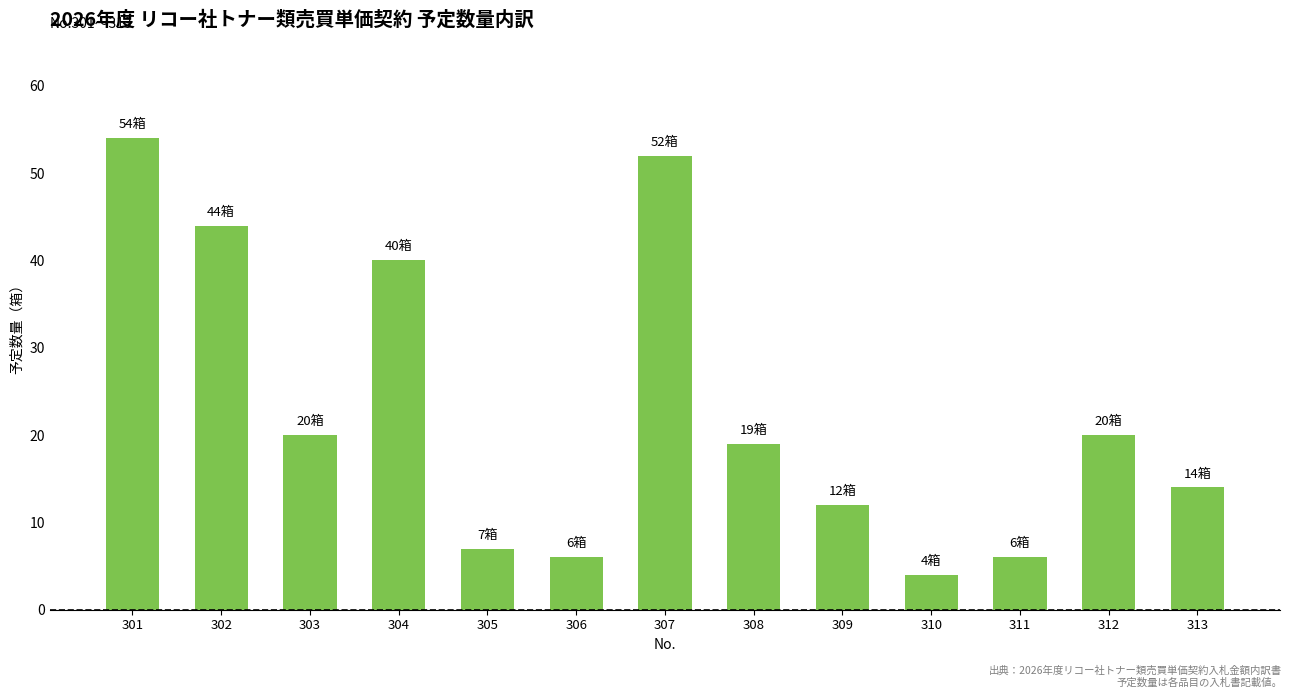

The chart shows a value of 6 at 306. True or false?

True